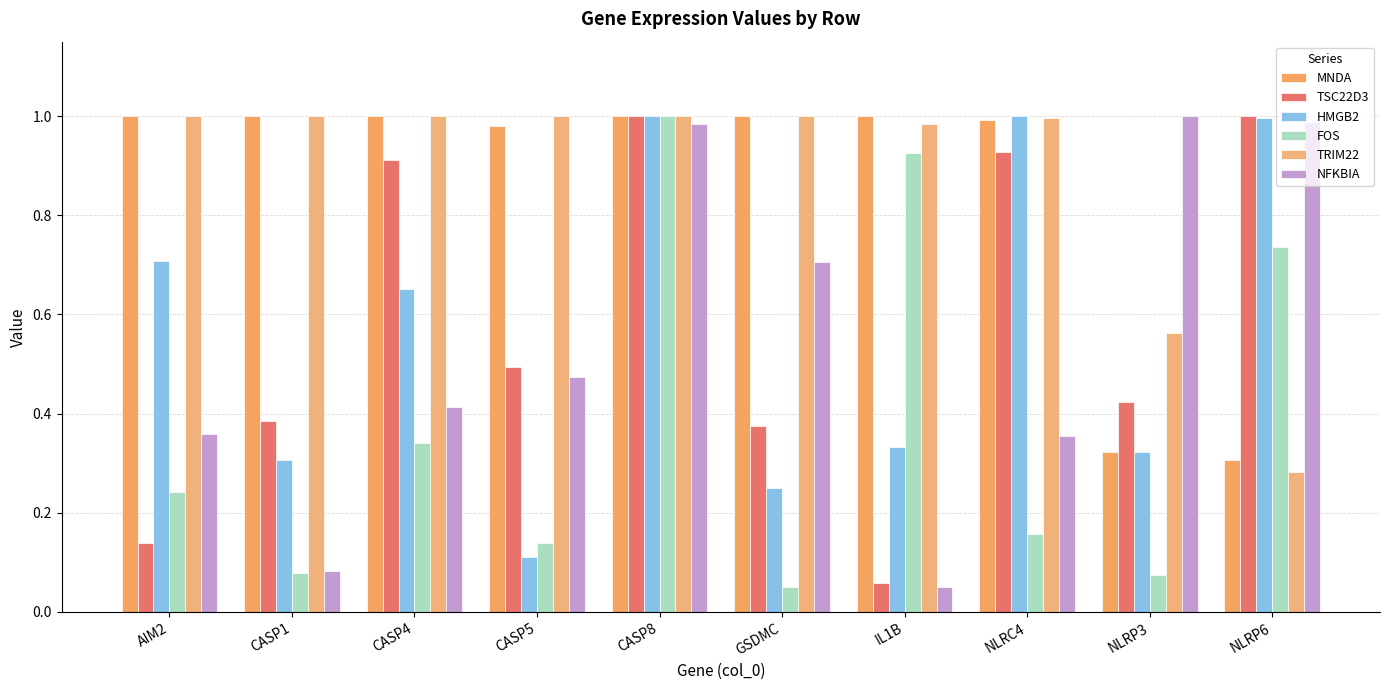

What is the value of the TRIM22 bar at the 4th from the left?

1.0